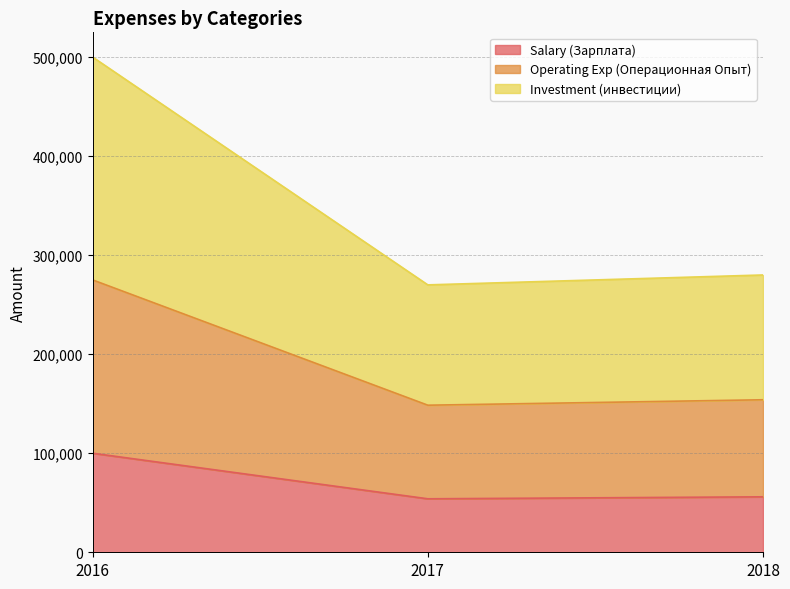

Is it true that Investment (инвестиции) equals 351135 at 2017?

False